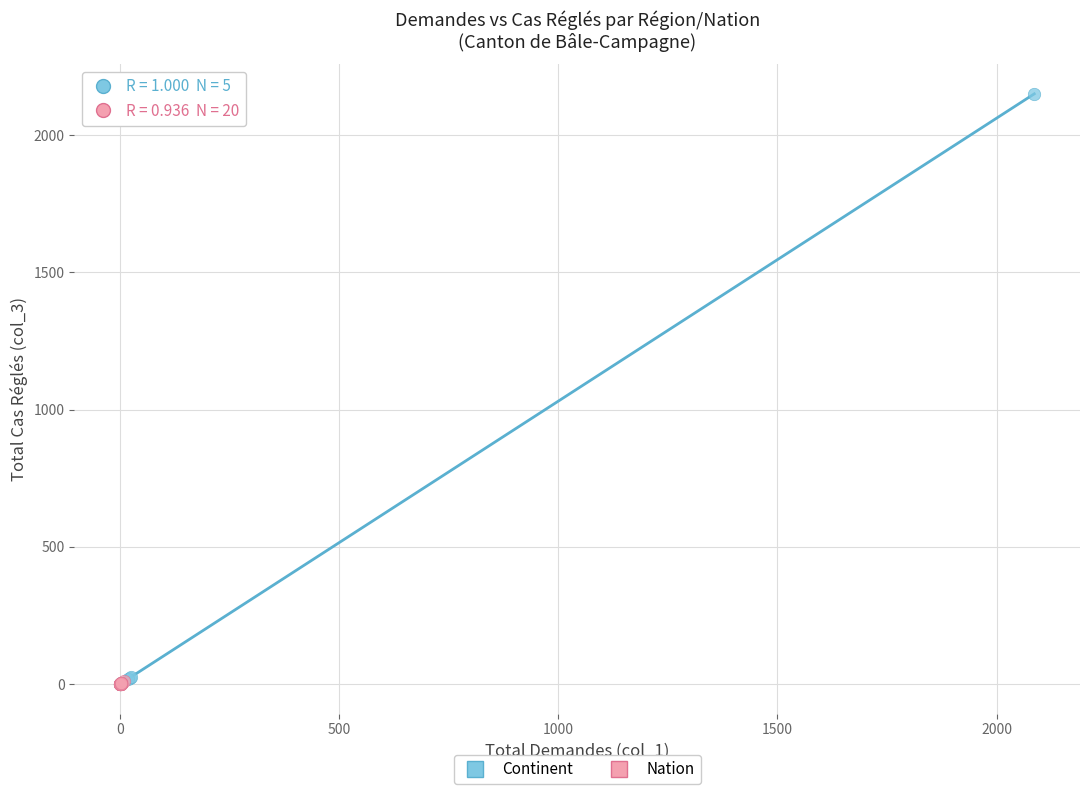

What are all the series names shown in the legend?

Continent, Nation